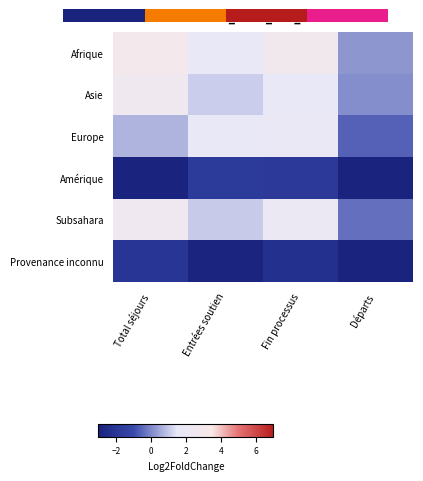

What is the sum of the Amérique values at Fin processus and Départs?

-5.5